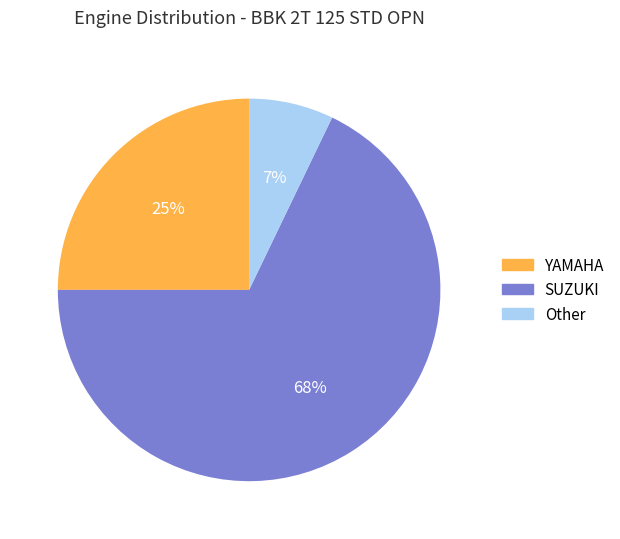

Do YAMAHA and SUZUKI together represent more than half of the pie?

Yes